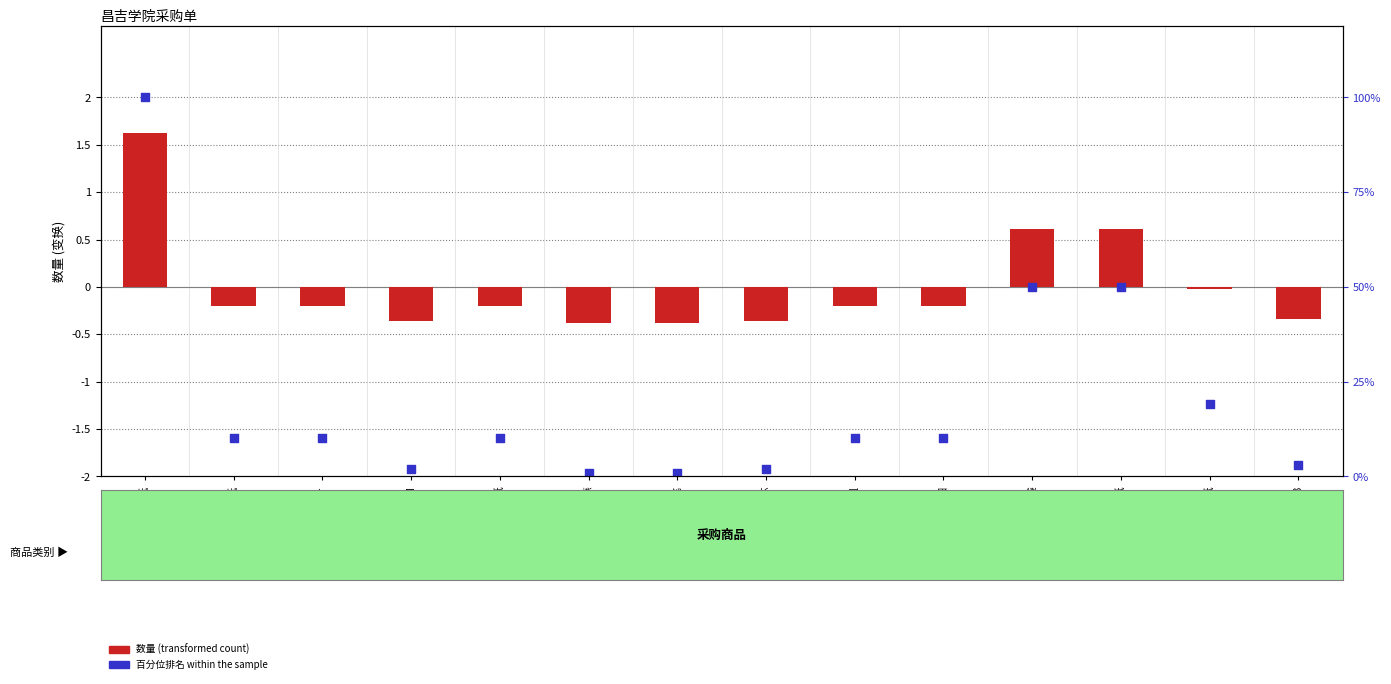

What are all the series names shown in the legend?

数量 (transformed), 百分位排名